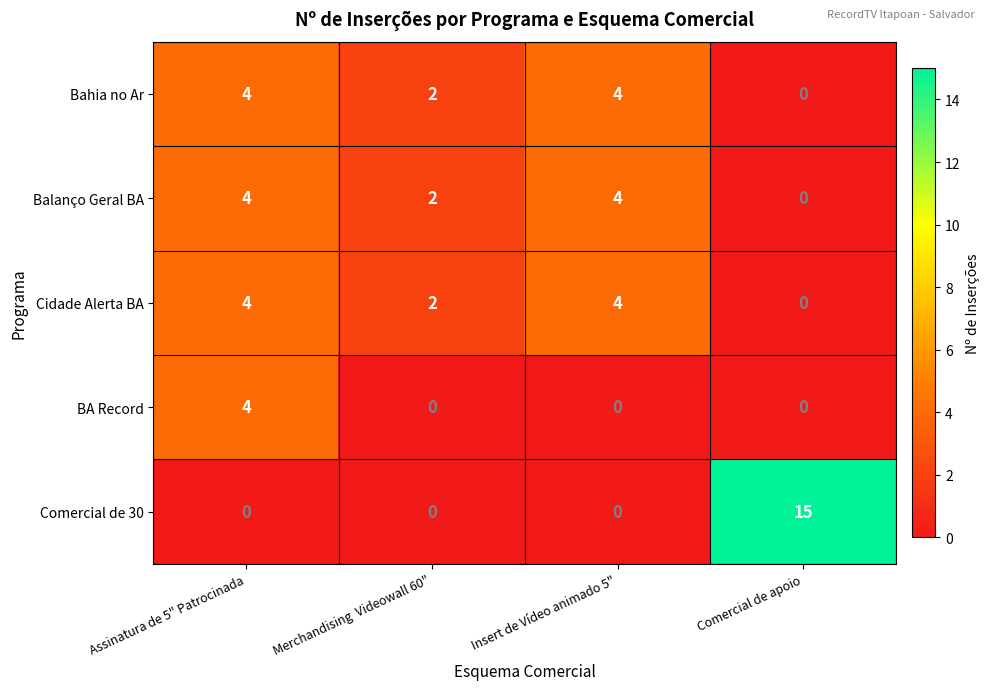

Which series has the largest total across all categories?

Comercial de 30